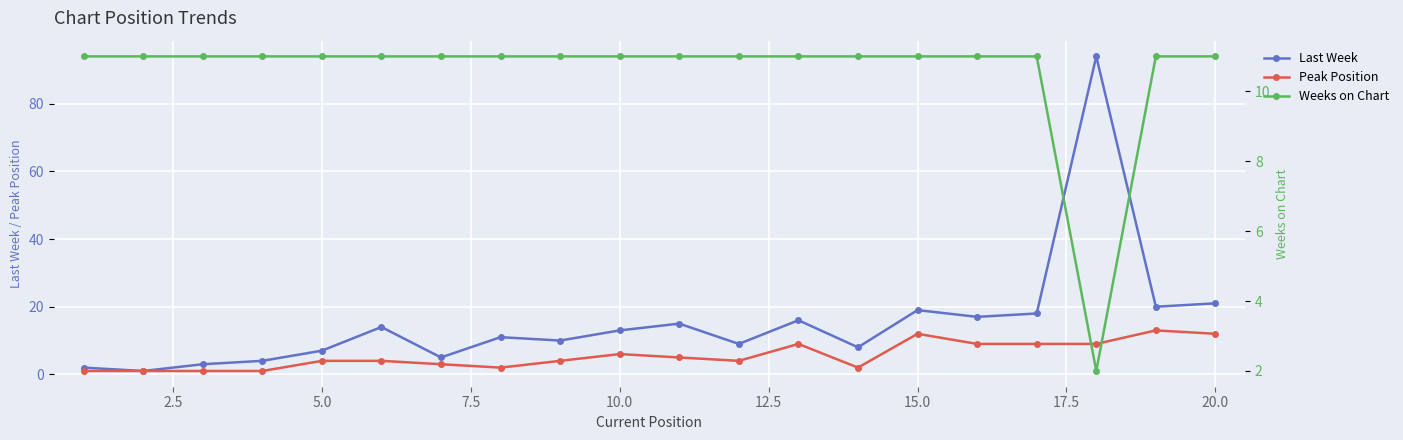

The Peak Position series shows 16 at 20.0. True or false?

False